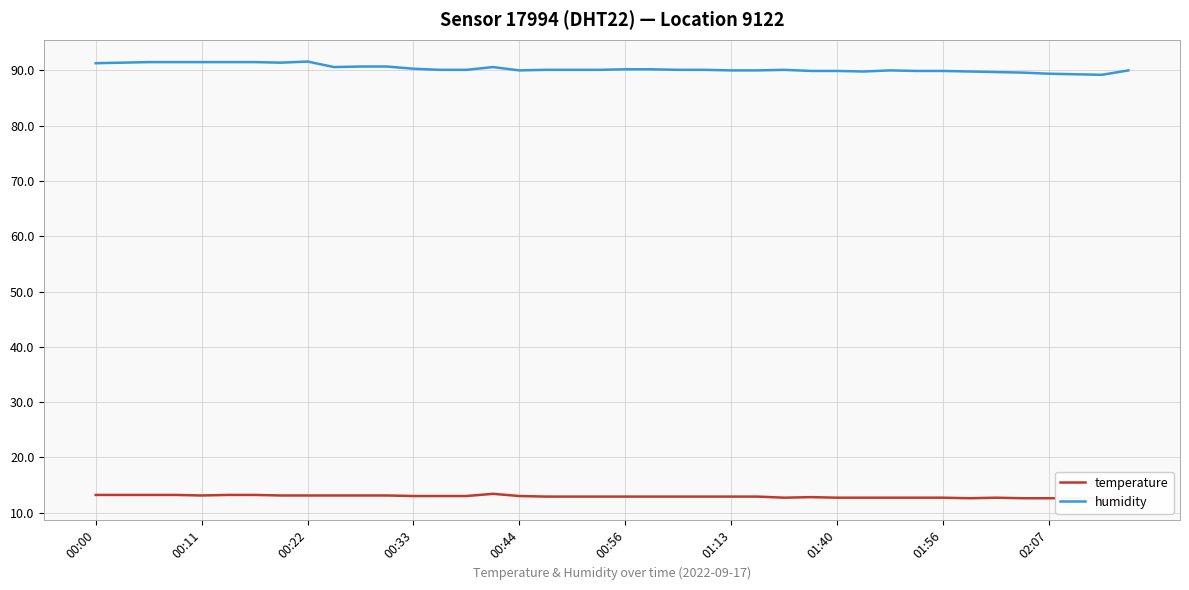

Is the value of humidity at 19 greater than the value of temperature at 18?

Yes